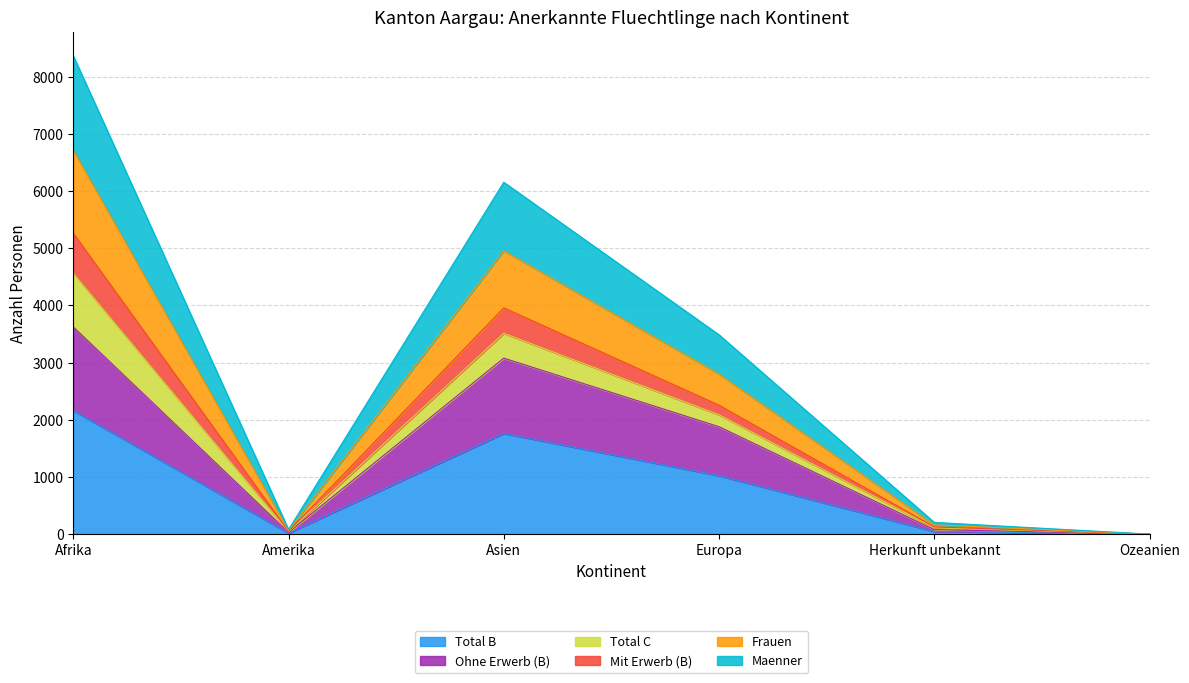

True or false: Maenner and Frauen intersect in this chart.

False